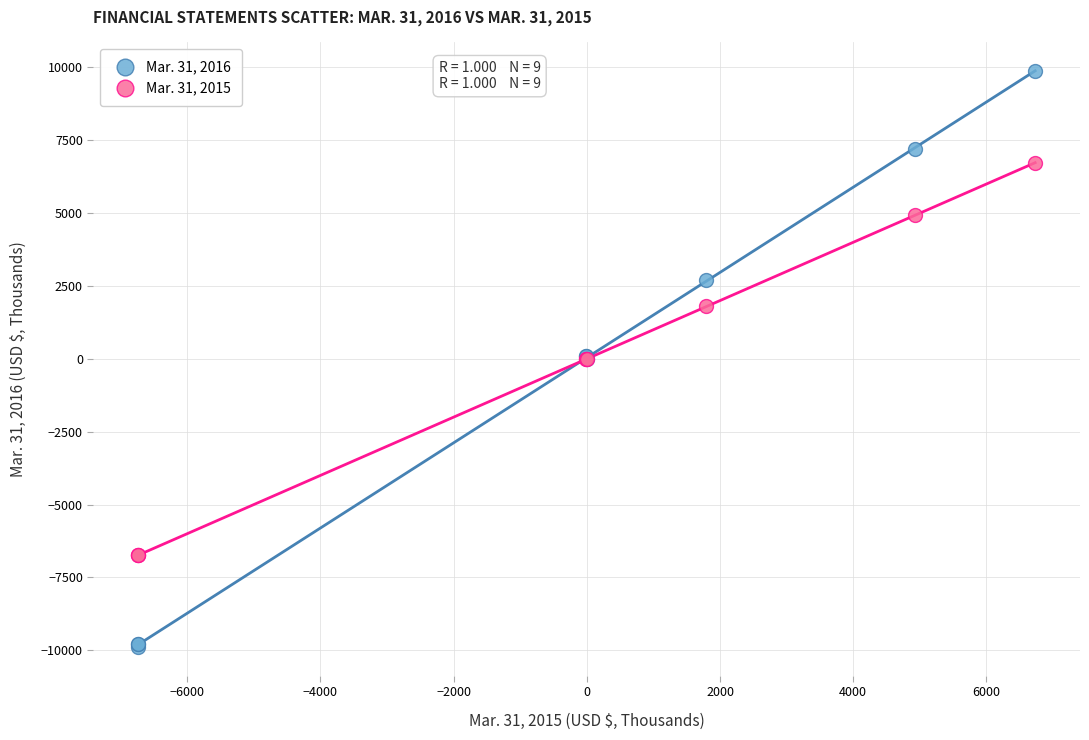

Which series reaches the maximum Y coordinate?

Mar. 31, 2016